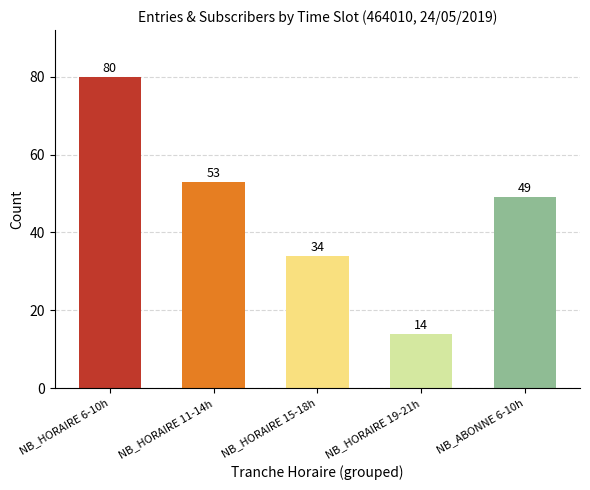

The chart shows a value of 80 at NB_HORAIRE 6-10h. True or false?

True